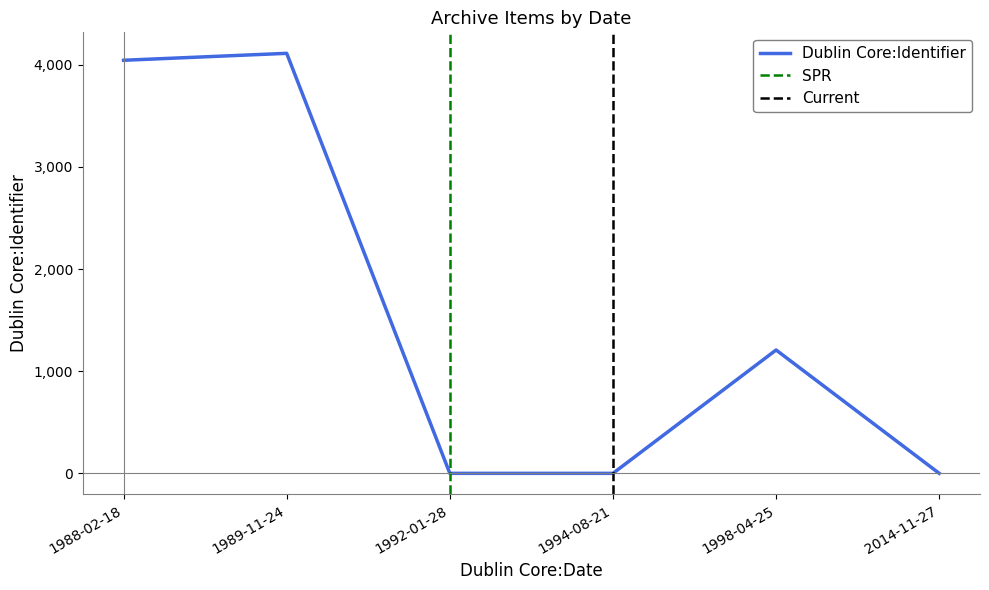

At which label does the data first exceed 1208?

1988-02-18